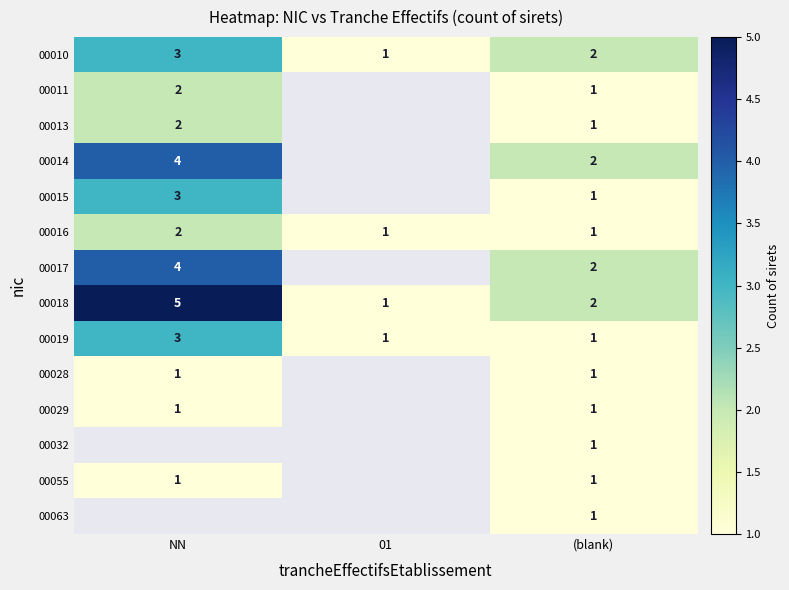

What is the sum of the 00015 values at (blank) and NN?

4